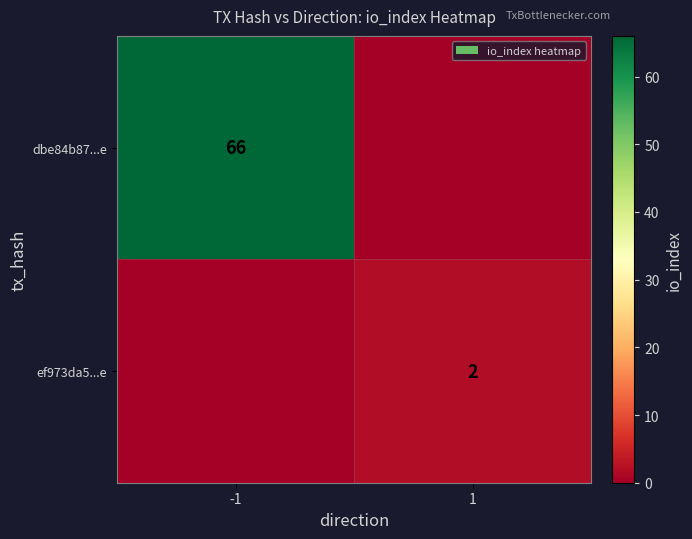

True or false: dbe84b87...e has a value of 66 at -1.

True